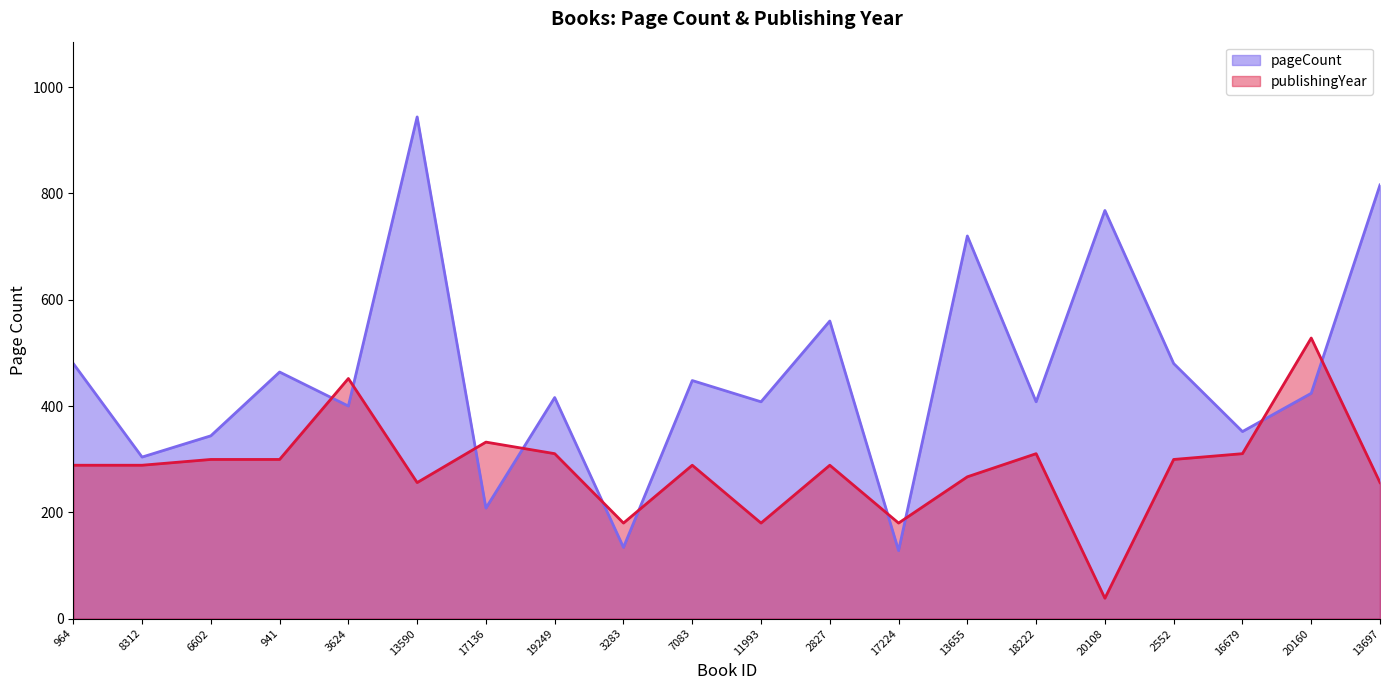

At how many categories does at least one series exceed 532?

5